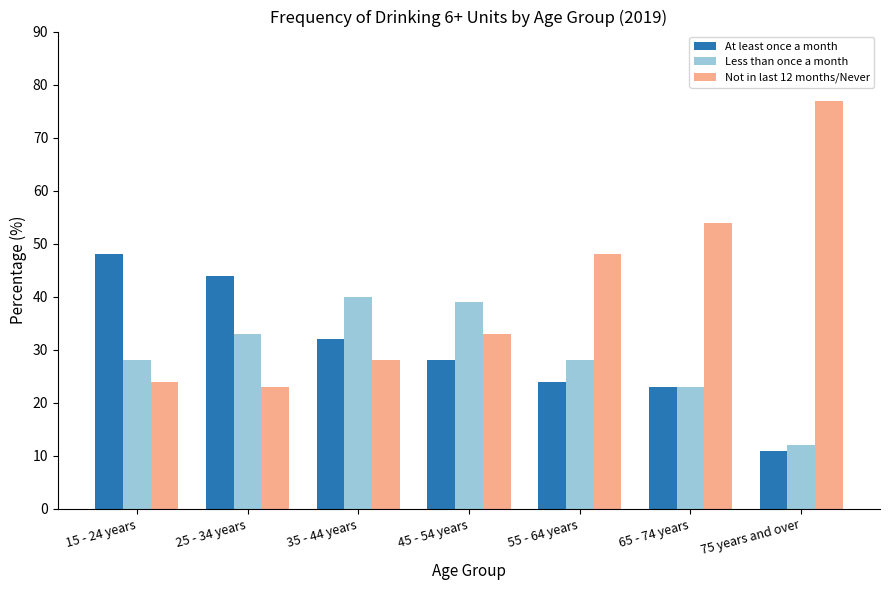

How many categories are shown in the chart?

7